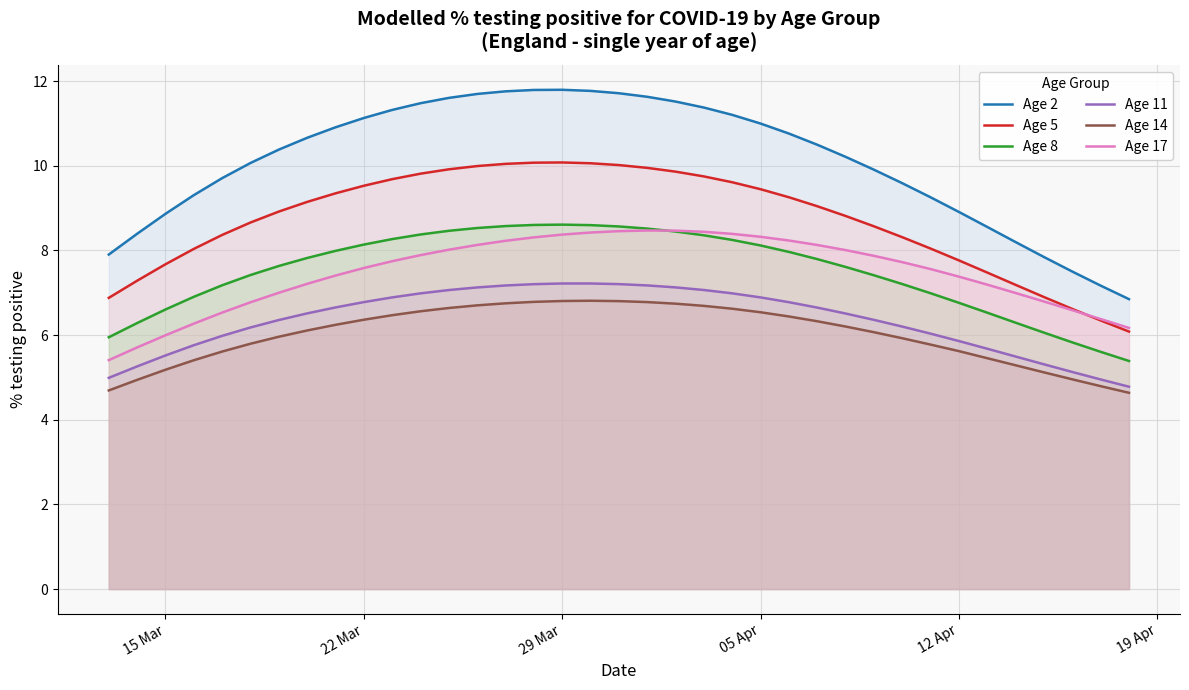

Which series has the largest total across all categories?

Age 2